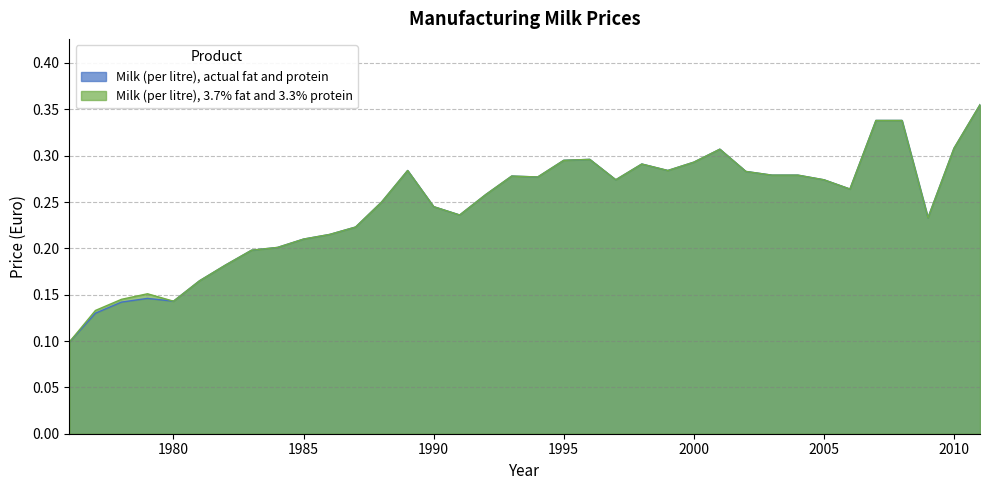

What is the value of the Milk (per litre), actual fat and protein point at the 28th from the left?

0.3